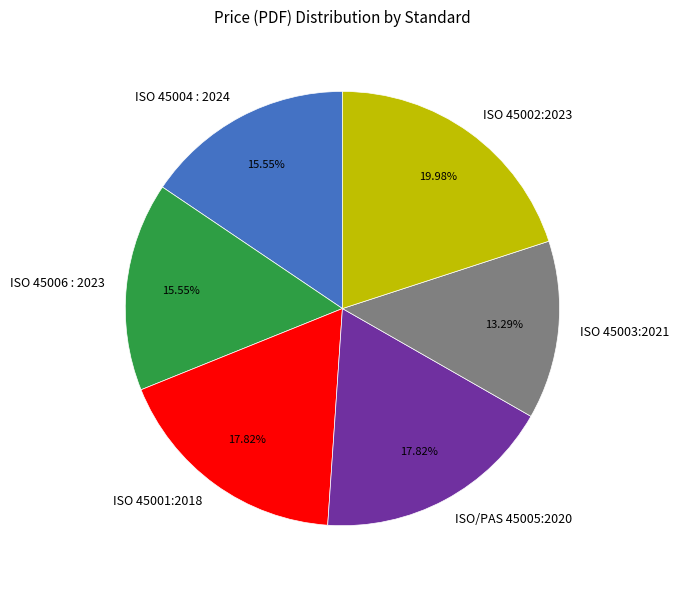

The ISO 45002:2023 slice represents 7% of the pie. True or false?

False